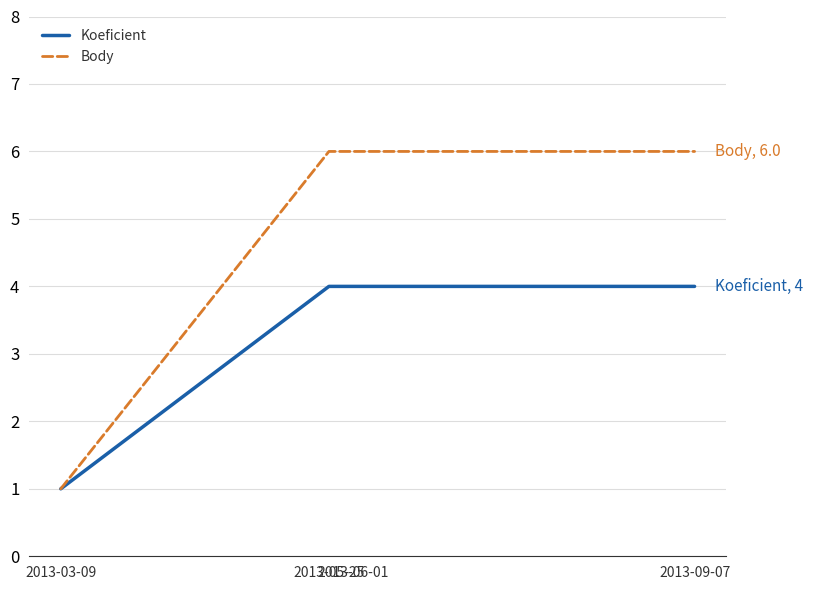

Reading left to right, what are all the values shown in this chart?

Koeficient: 2013-03-09=1	2013-05-25=4	2013-06-01=4	2013-09-07=4
Body: 2013-03-09=1	2013-05-25=6	2013-06-01=6	2013-09-07=6